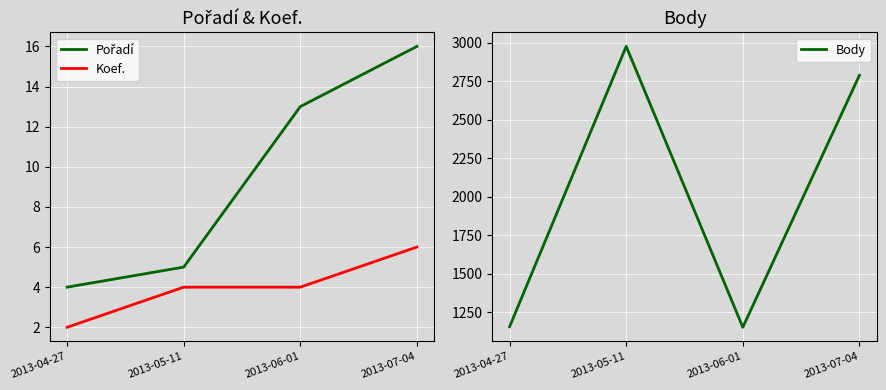

Reading right to left, extract all data points from this chart.

Pořadí: 2013-07-04=16	2013-06-01=13	2013-05-11=5	2013-04-27=4
Koef.: 2013-07-04=6	2013-06-01=4	2013-05-11=4	2013-04-27=2
Body: 2013-07-04=2790	2013-06-01=1152	2013-05-11=2978	2013-04-27=1156